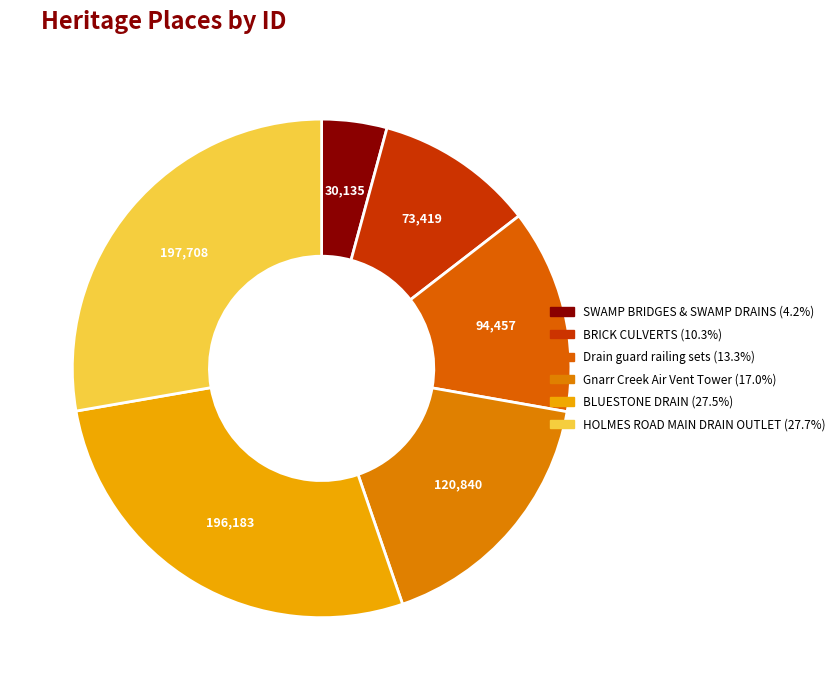

Is there a majority slice in this chart?

No